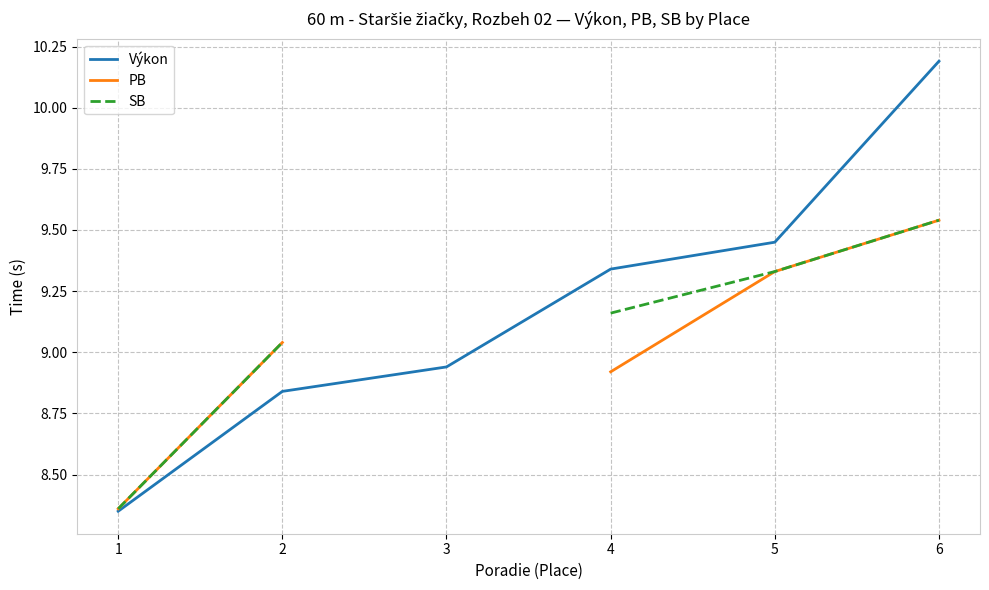

List the labels in order of Výkon value, smallest first.

1, 2, 3, 4, 5, 6